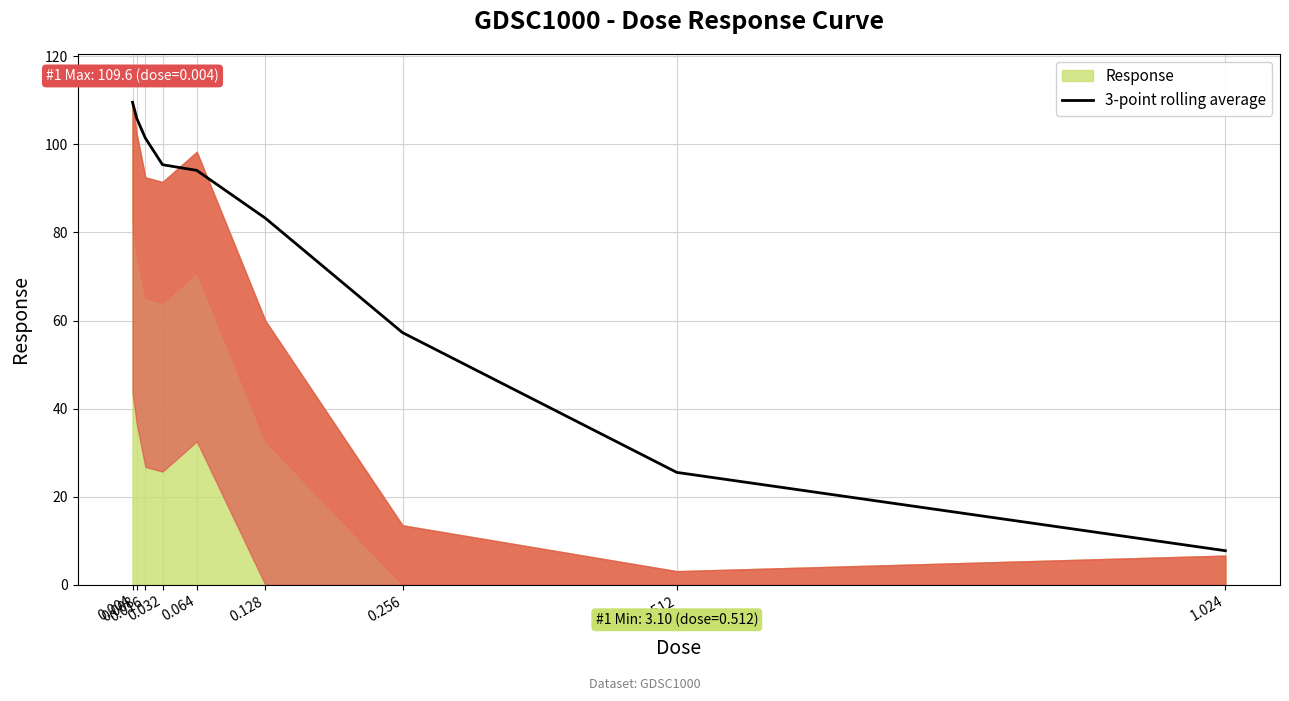

Reading right to left, list all the values displayed in this chart.

7.7	25.5	57.3	83.2	94.1	95.4	101.4	105.9	109.6